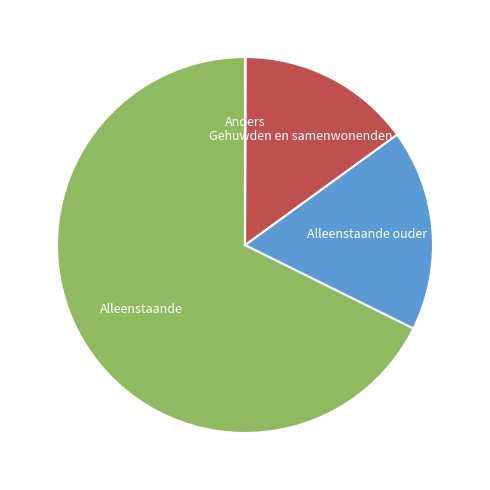

Which slice is the largest?

Alleenstaande